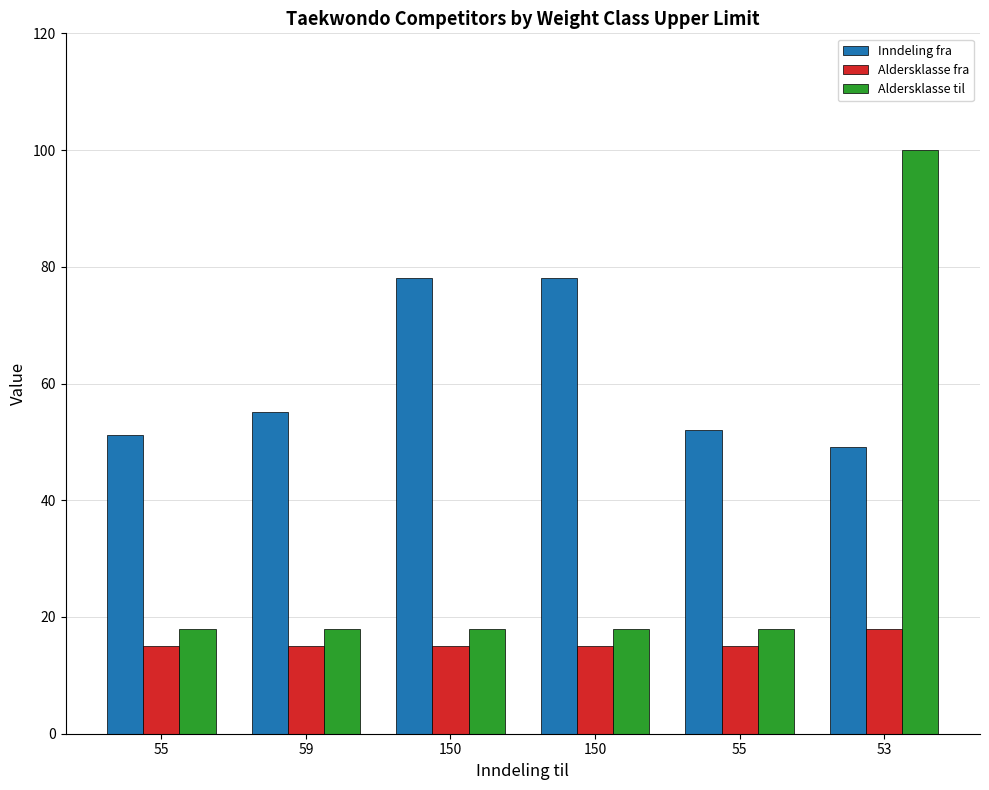

What is the difference between the highest and lowest values at 150?

63.1